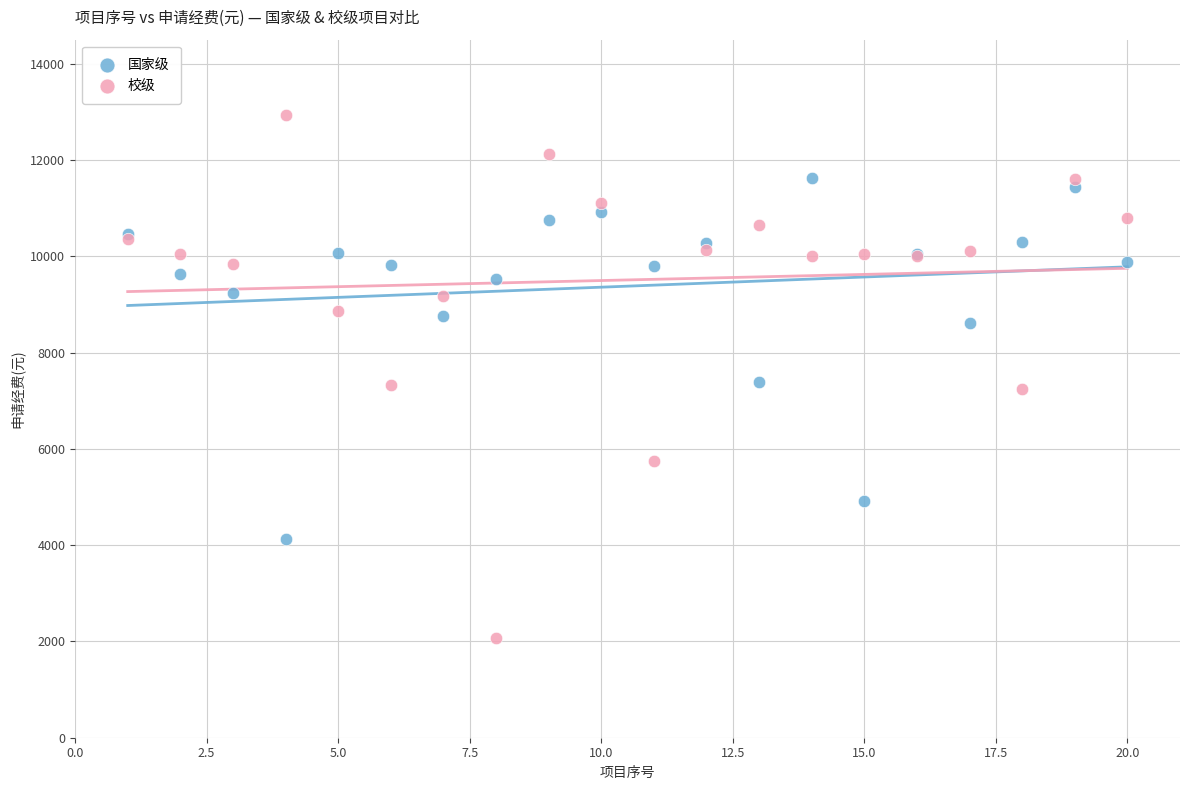

Which series has the largest Y range (max minus min)?

校级